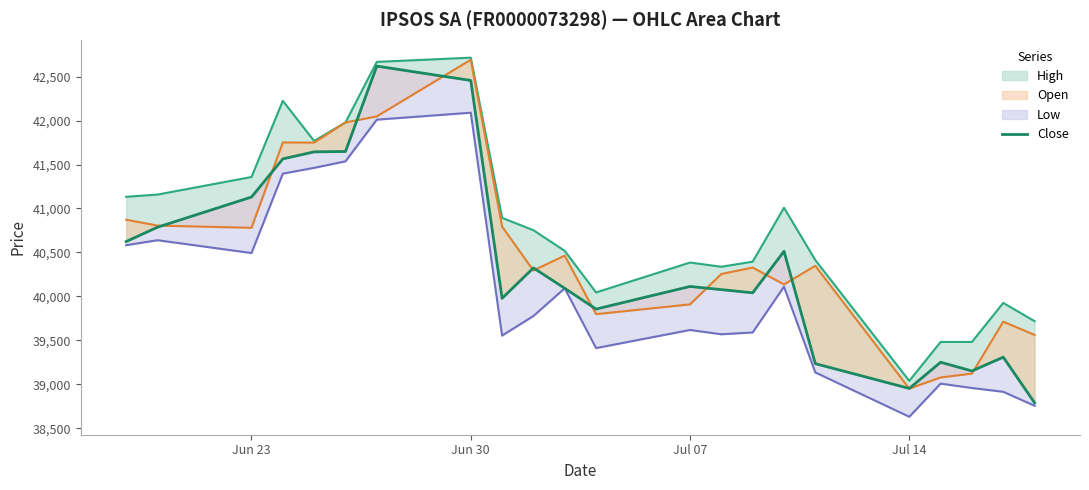

How many points are lower than both their immediate neighbors (excluding endpoints)?

5